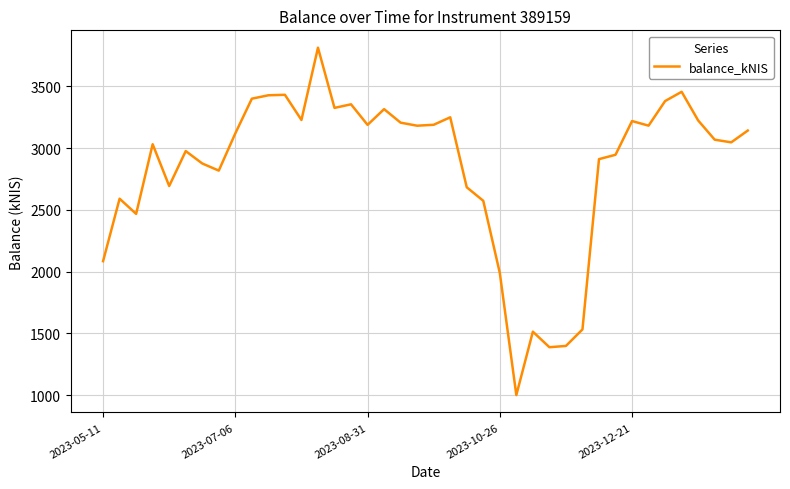

What is the minimum value shown in the chart?

1000.0